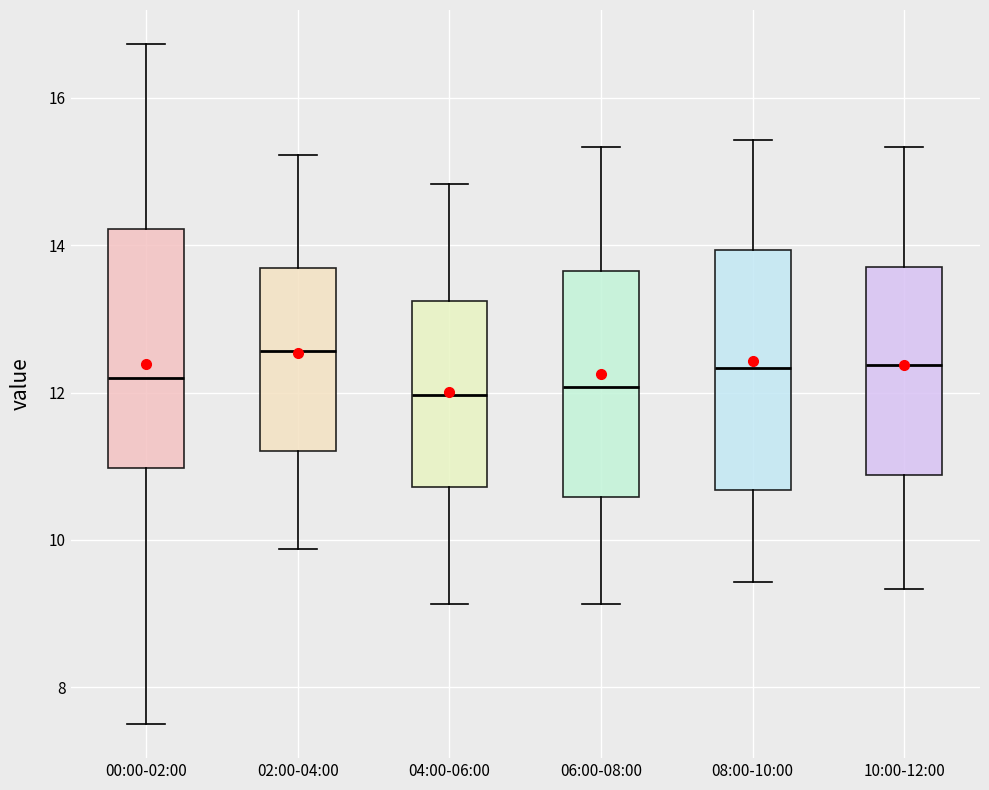

Where does the upper whisker of the box for 08:00-10:00 end on the y-axis? The values are not printed on the chart, so give them approximately, as read against the axis.

15.4